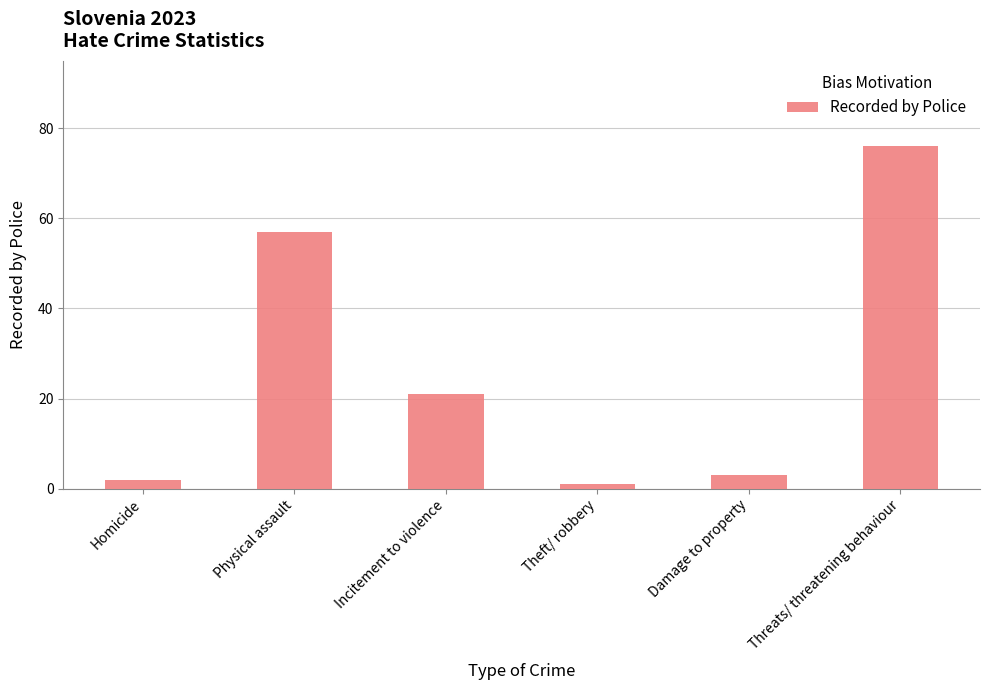

What is the difference between the second highest and second lowest values?

55